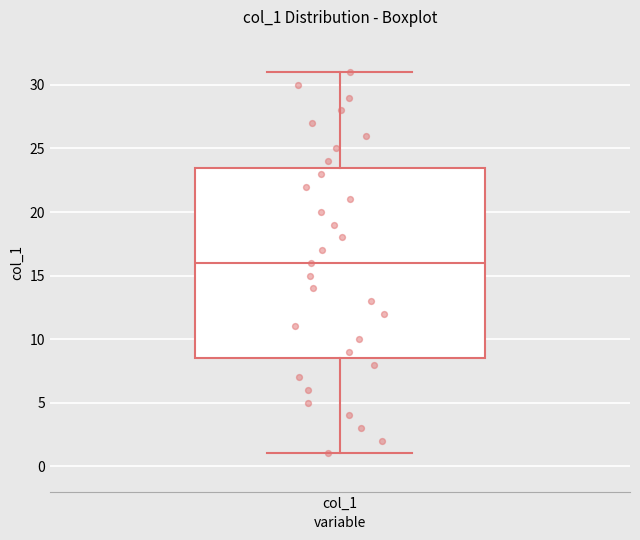

Read this box plot against the y-axis: the position of the median line, the range covered by the box, and the ends of both whiskers. The values are not printed on the chart, so give them approximately, as read against the axis.

median 16.0, box 8.5 to 23.5, whiskers 1.0 to 31.0